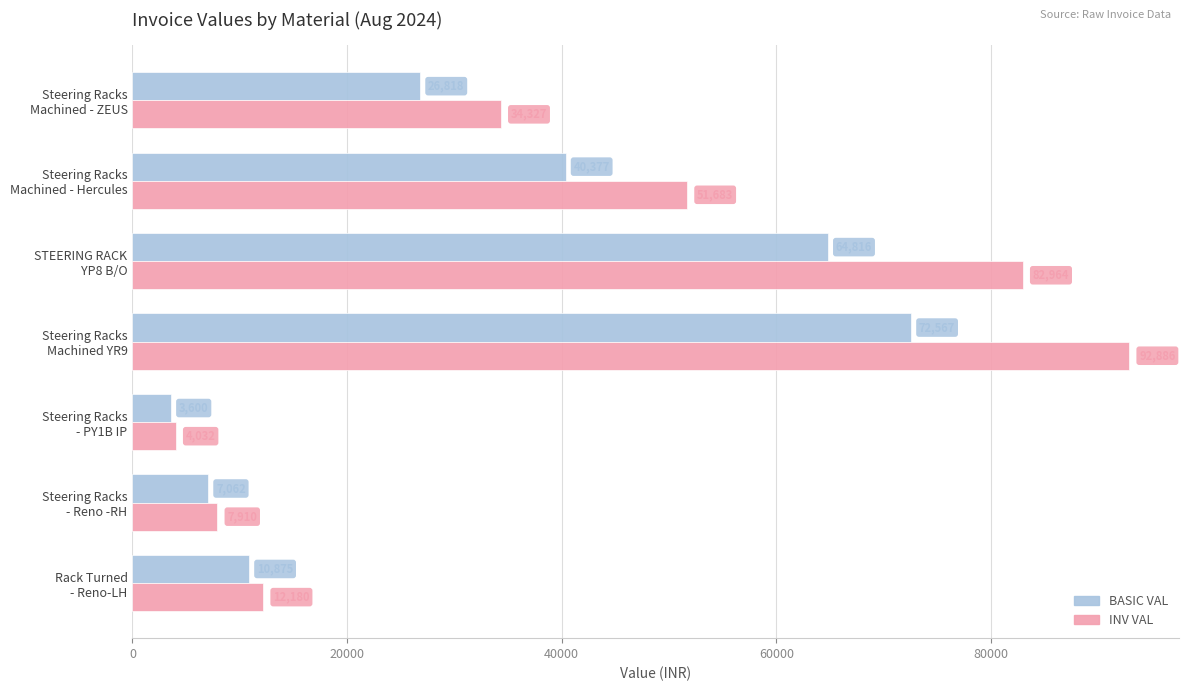

List the series in order of their peak value, highest first.

INV VAL, BASIC VAL